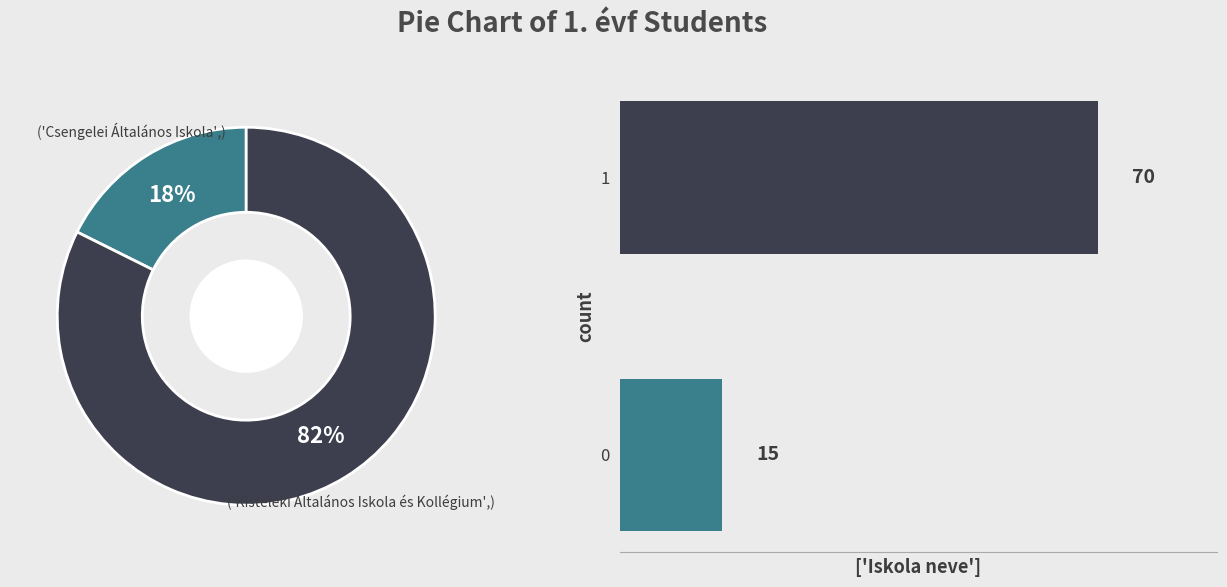

What is the change in value from 0 to 1?

+55